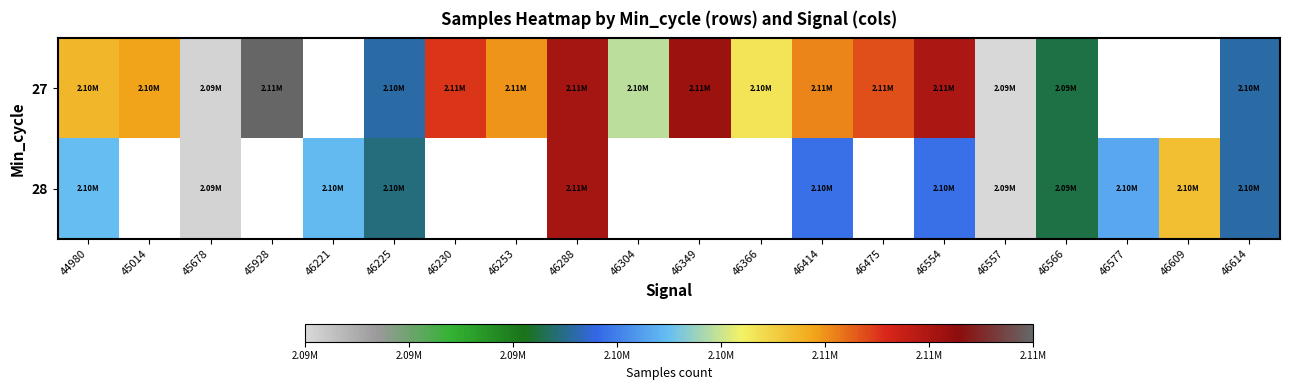

How many values in 28 are above zero?

12